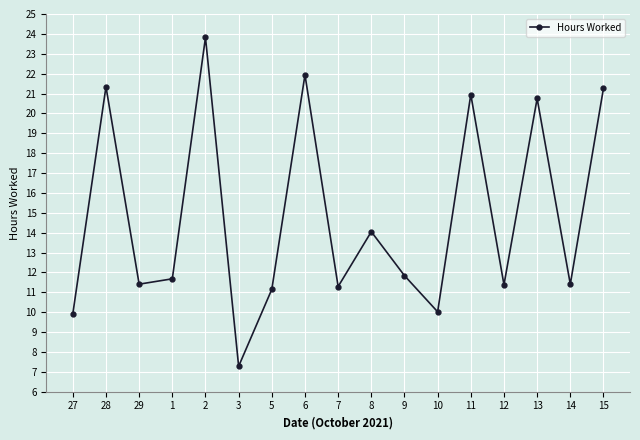

What is the change in value from 5 to 15?

+10.1